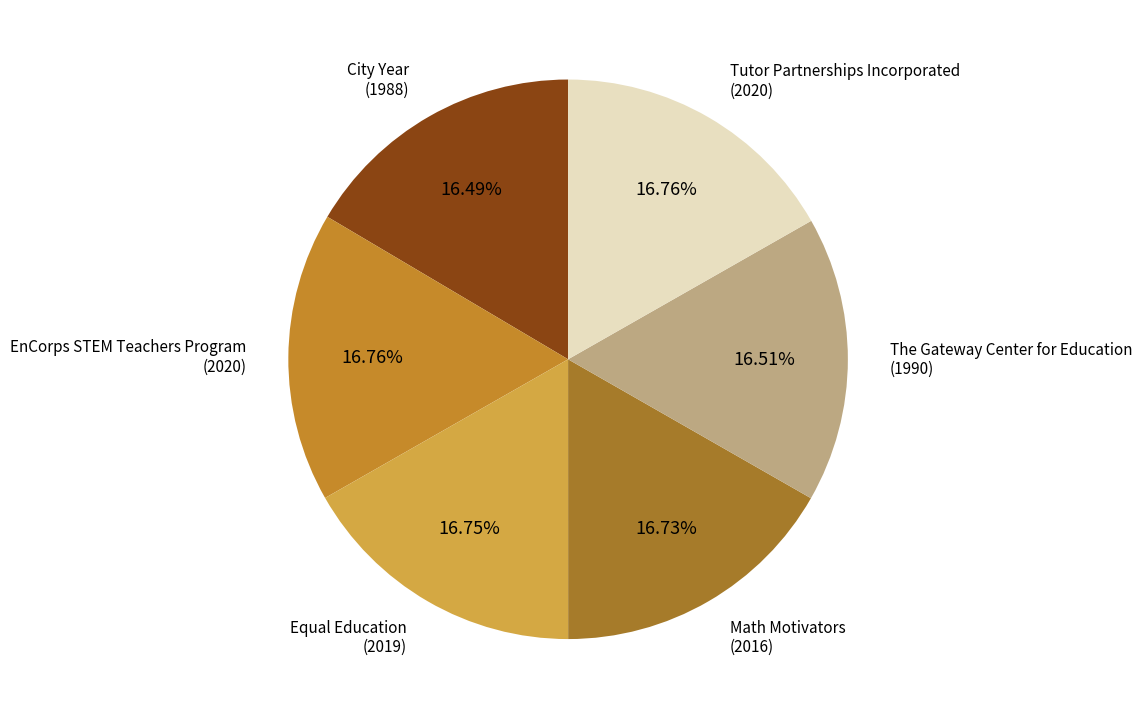

Which category has the smallest portion of the pie?

City Year